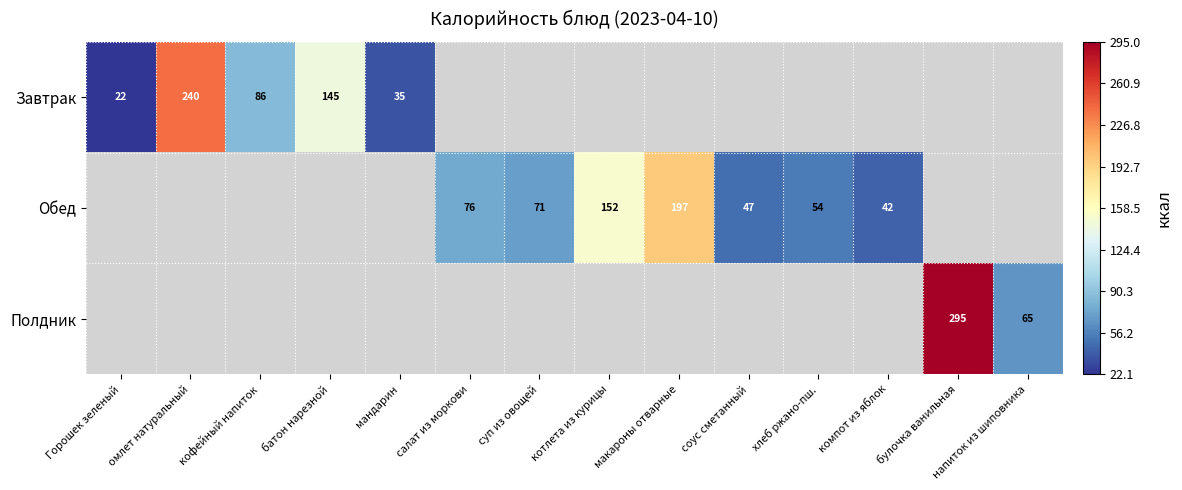

The value of Завтрак at кофейный напиток is 115.6. True or false?

False